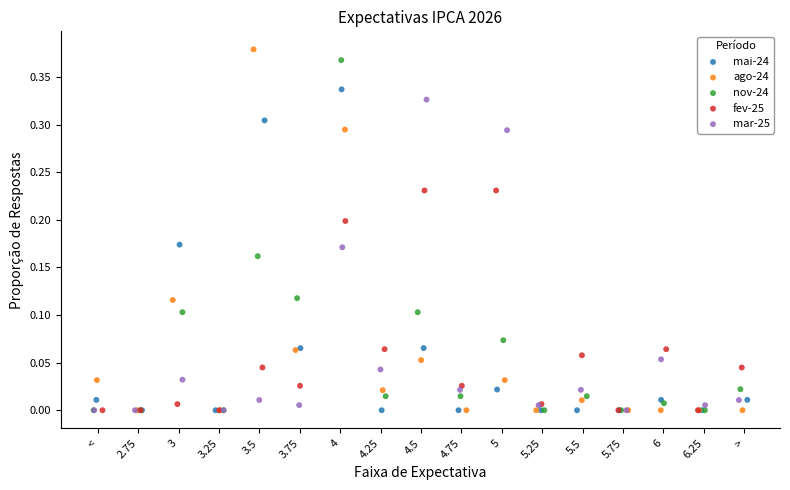

Which series has the widest spread of Y values?

ago-24